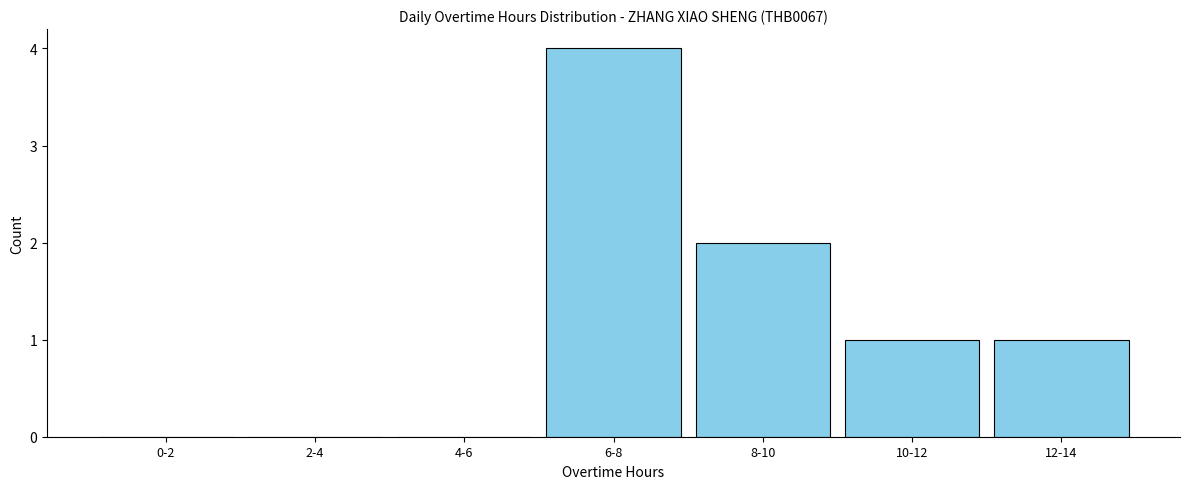

Reading left to right, extract all data points from this chart.

0-2=0	2-4=0	4-6=0	6-8=4	8-10=2	10-12=1	12-14=1